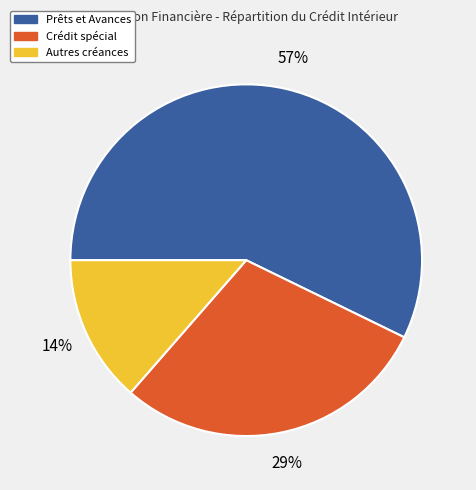

Which slice represents more than half of the pie?

Prêts et Avances